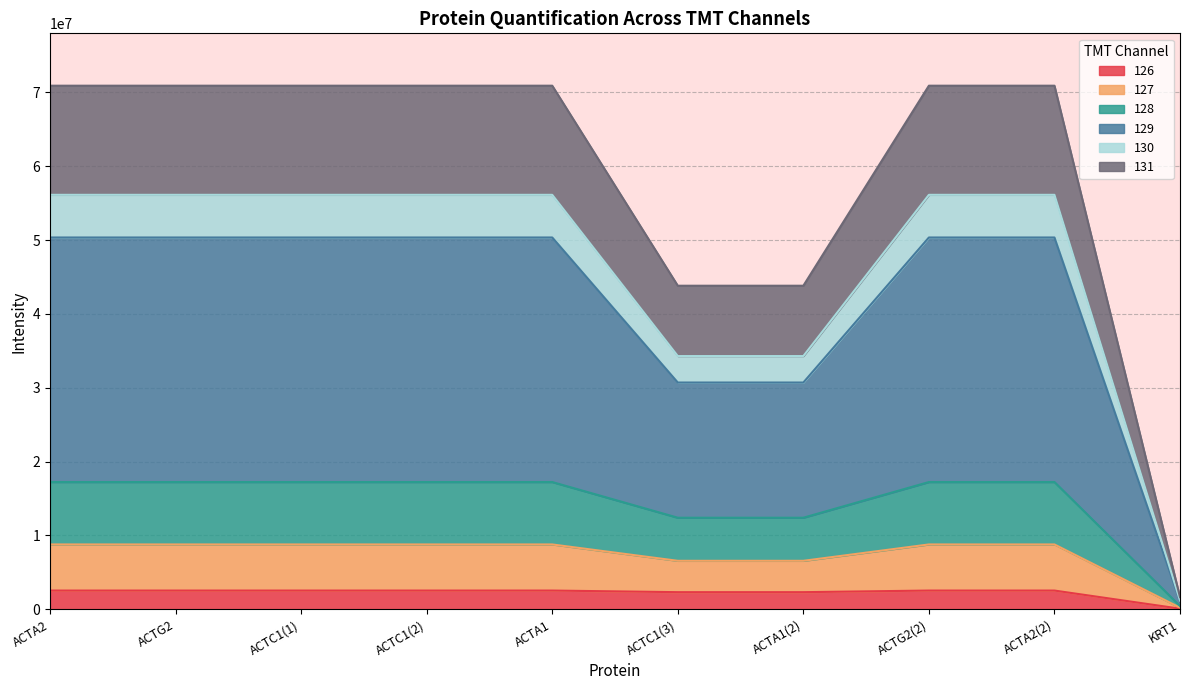

True or false: 130 and 128 intersect in this chart.

False